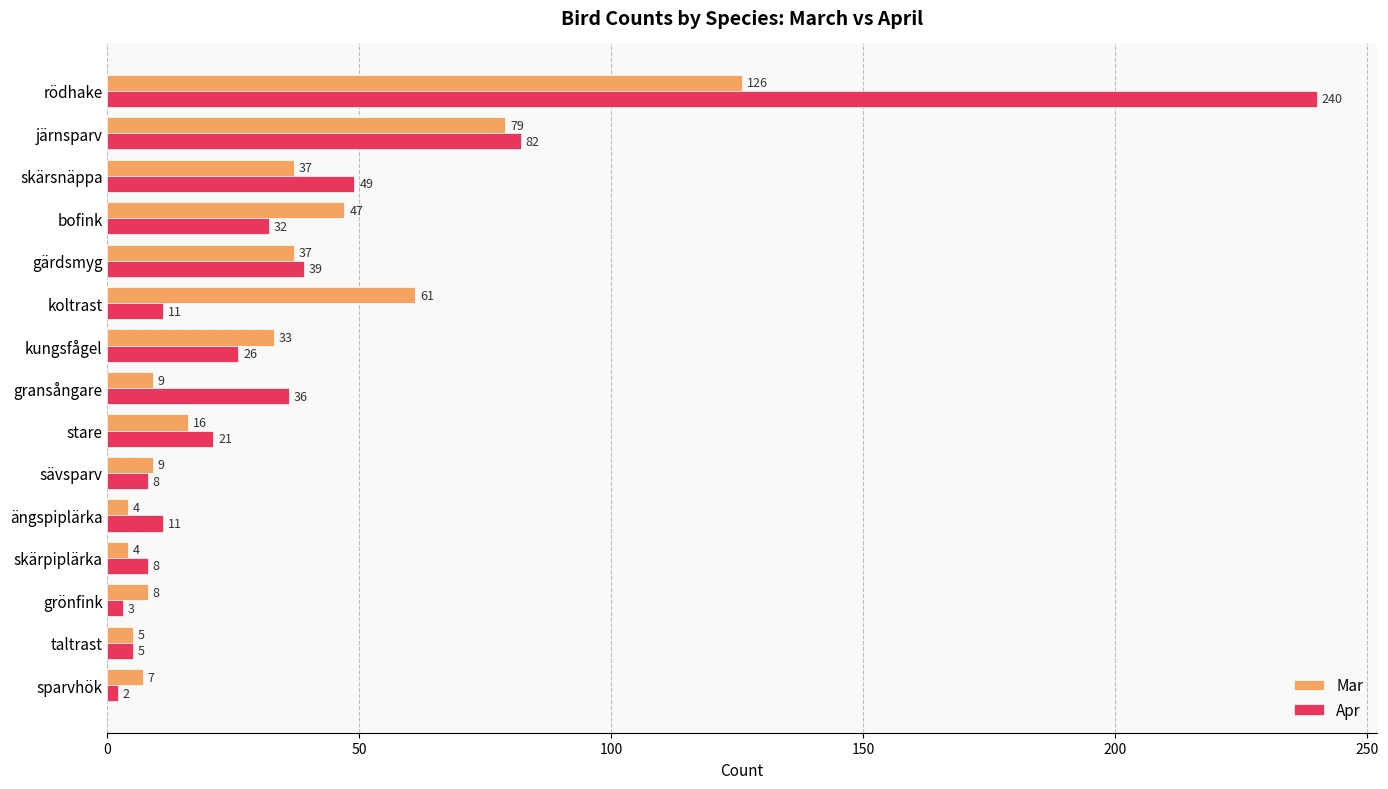

List the series in order of their peak value, lowest first.

Mar, Apr